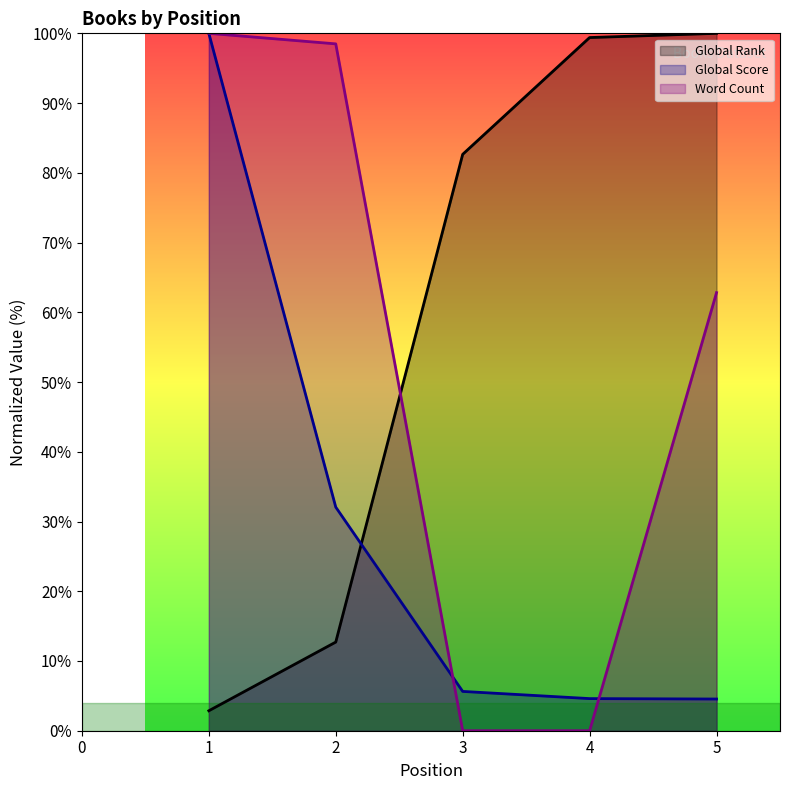

How many times do Word Count and Global Score cross each other?

2